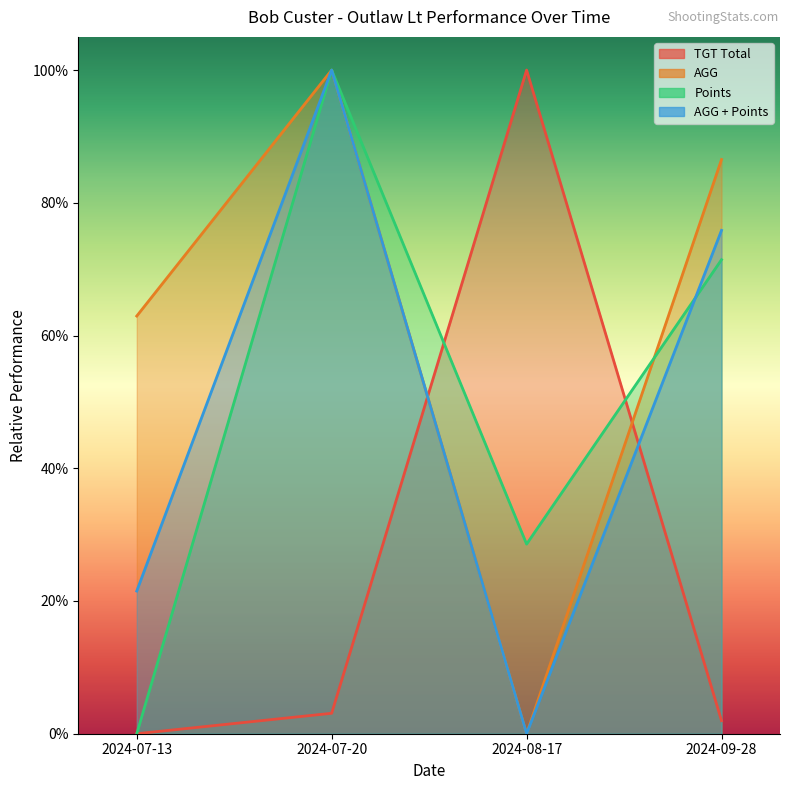

Which series changed the most between 2024-07-13 and 2024-07-20?

Points